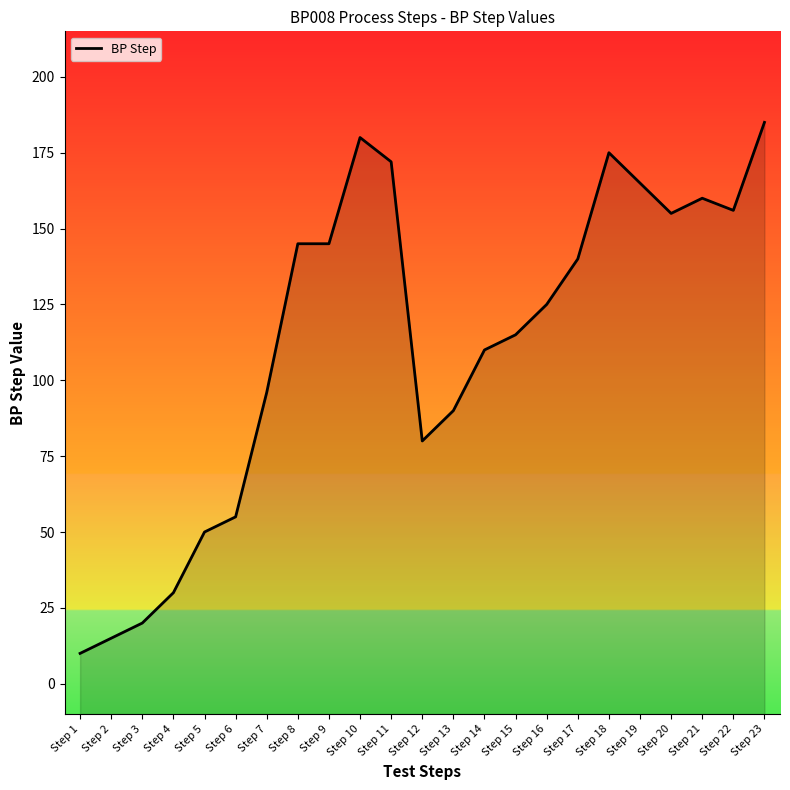

What value does the data have at Step 13, to the nearest 5?

90